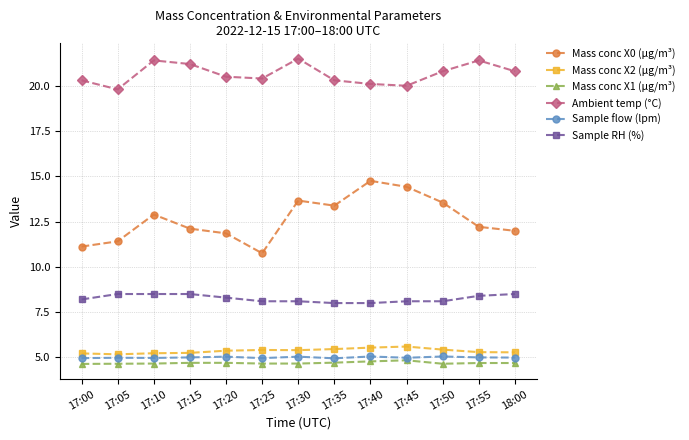

True or false: Mass conc X2 (μg/m³) and Ambient temp (°C) intersect in this chart.

False